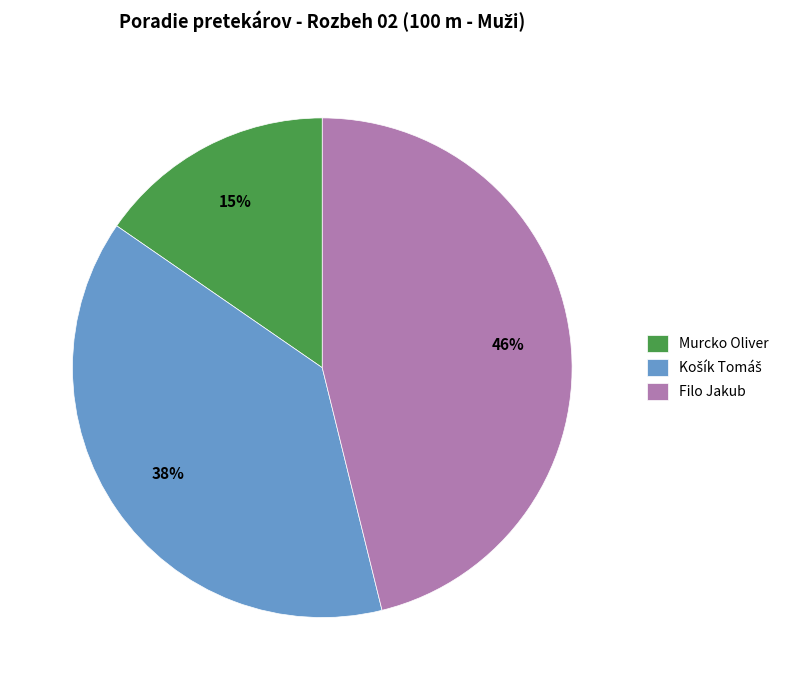

True or false: Murcko Oliver accounts for 23% of the total.

False